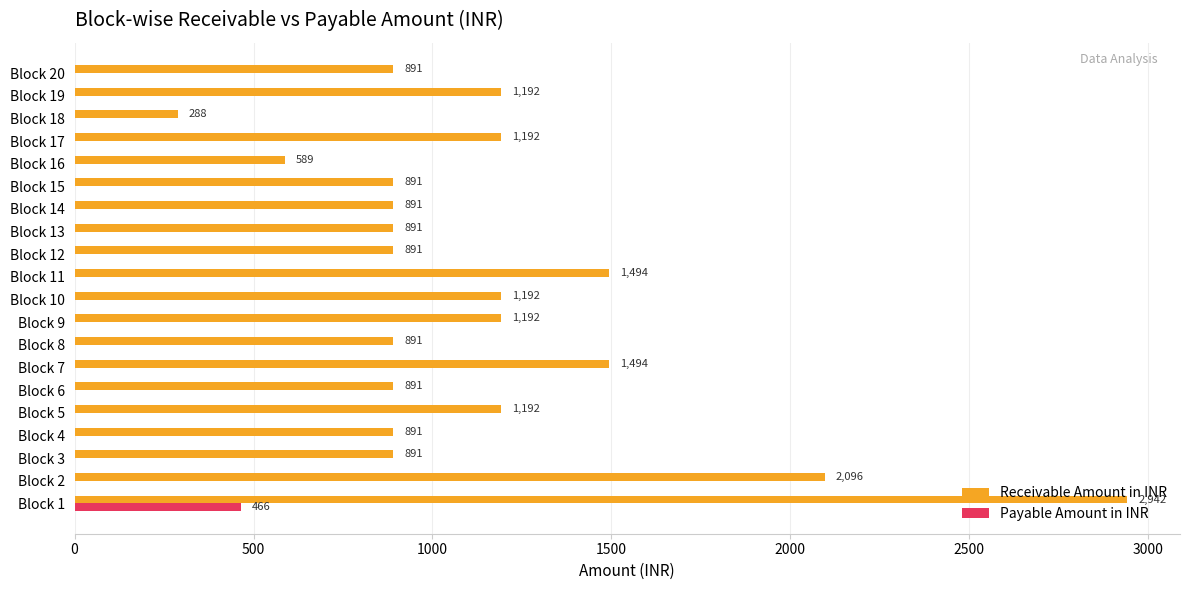

The Payable Amount in INR series shows 243.9 at Block 6. True or false?

False